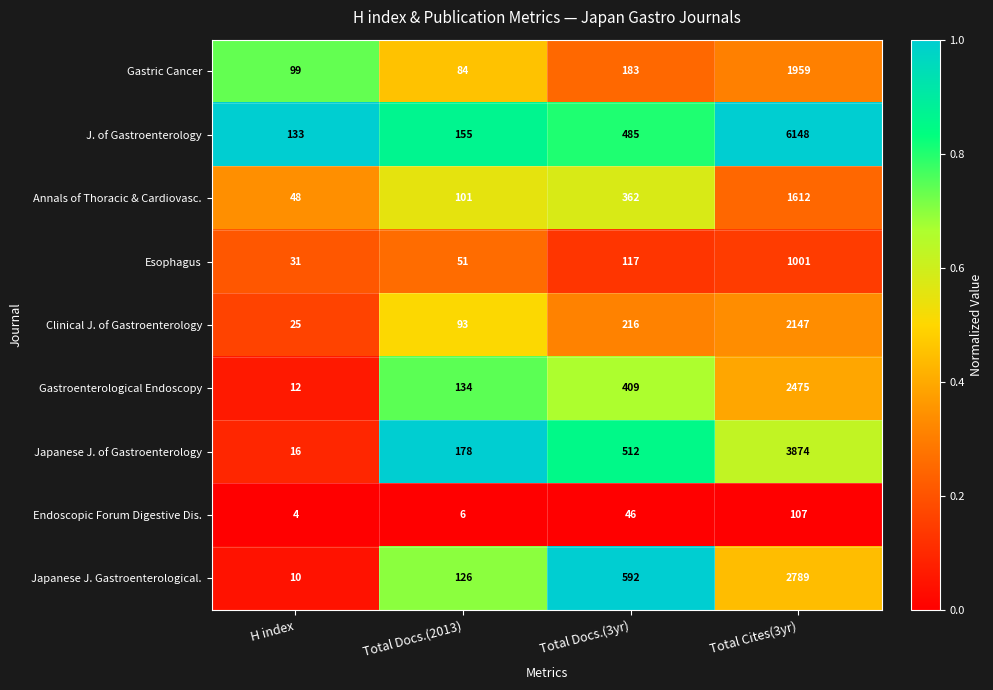

At which category does the chart reach its peak across all series?

Total Cites(3yr)